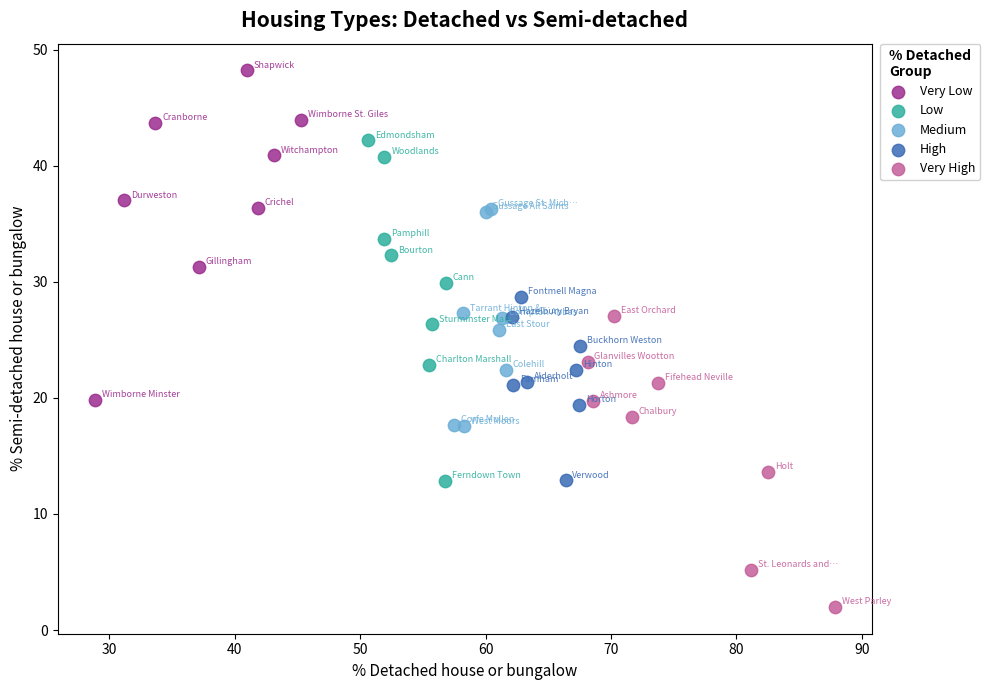

Which series reaches the minimum Y coordinate?

Very High